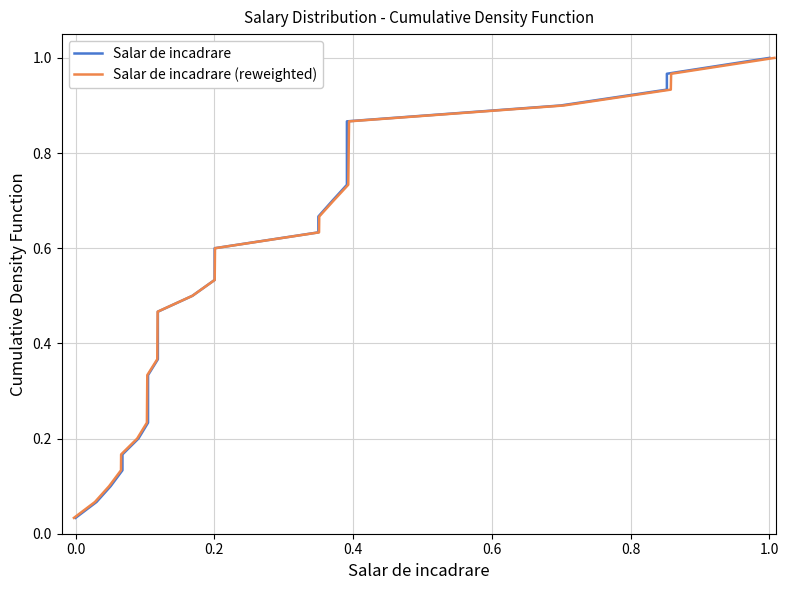

Reading right to left, list all the values displayed in this chart.

Salar de incadrare: 1.0	1.0	0.9	0.9	0.9	0.8	0.8	0.8	0.7	0.7	0.7	0.6	0.6	0.6	0.5	0.5	0.5	0.4	0.4	0.4	0.3	0.3	0.3	0.2	0.2	0.2	0.1	0.1	0.1	0.0
Salar de incadrare (reweighted): 1.0	1.0	0.9	0.9	0.9	0.8	0.8	0.8	0.7	0.7	0.7	0.6	0.6	0.6	0.5	0.5	0.5	0.4	0.4	0.4	0.3	0.3	0.3	0.2	0.2	0.2	0.1	0.1	0.1	0.0